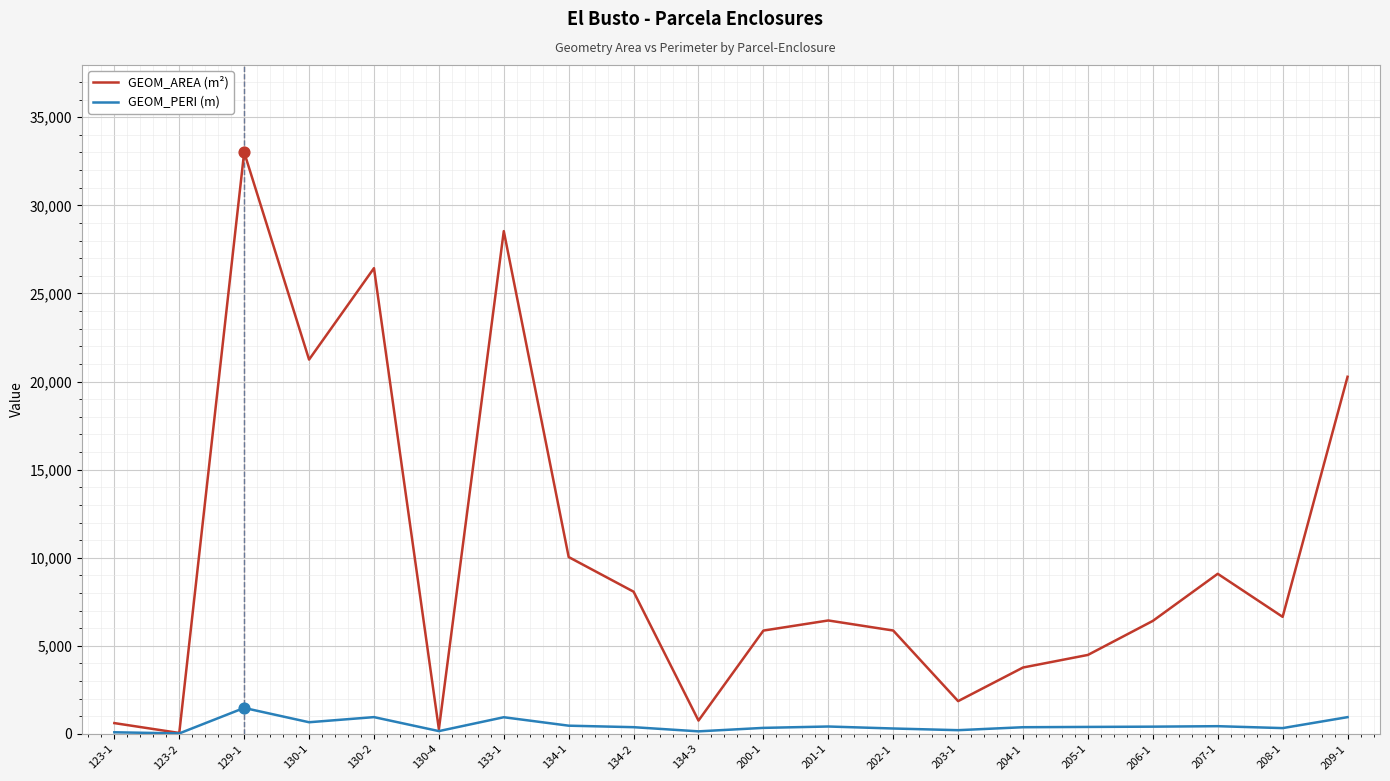

Which series has the largest total across all categories?

GEOM_AREA (m²)